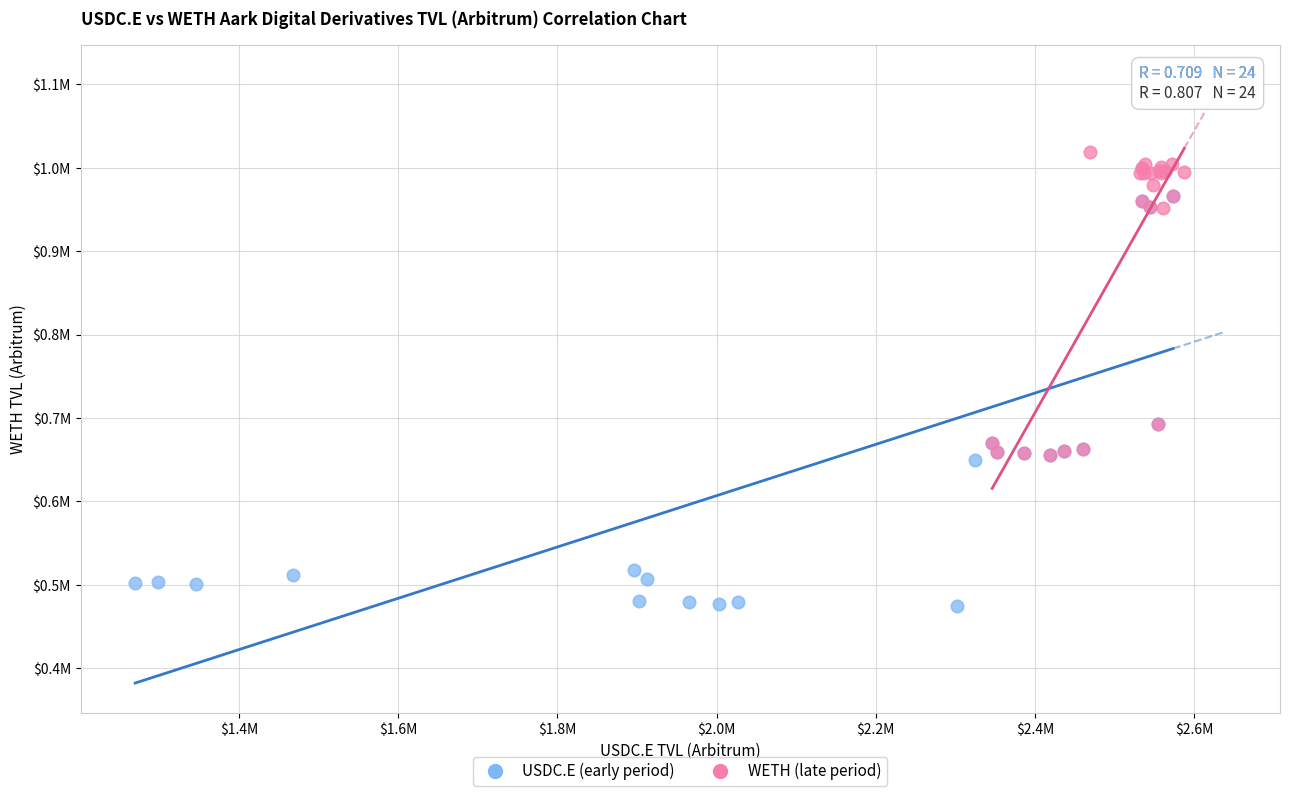

What are all the series names shown in the legend?

USDC.E (early period), WETH (late period)